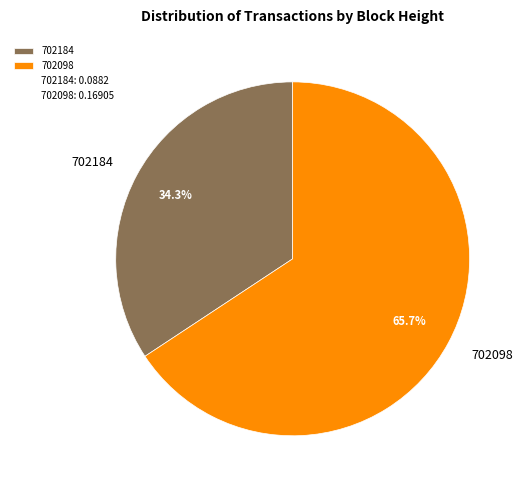

True or false: 702098 accounts for 74% of the total.

False